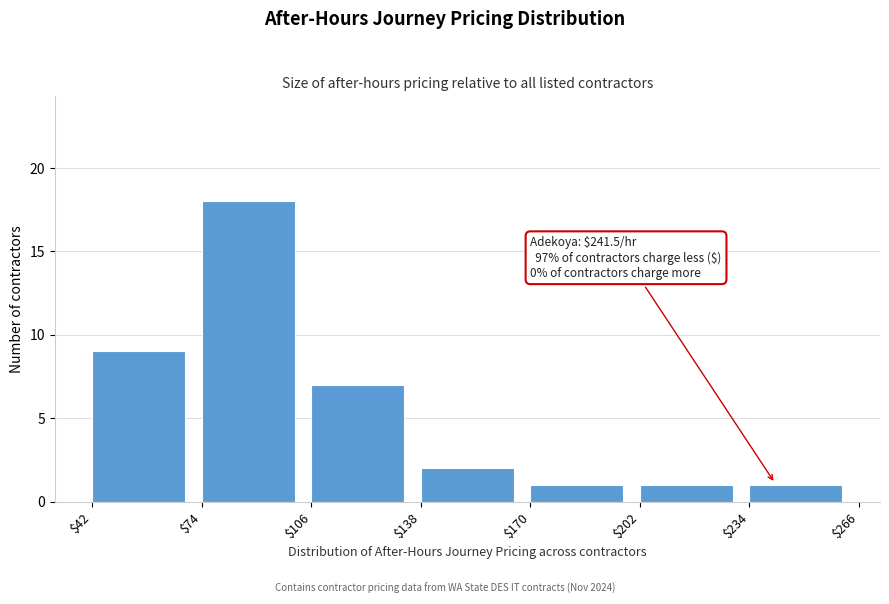

Over which range of the x-axis is the bar tallest?

$74 to $106